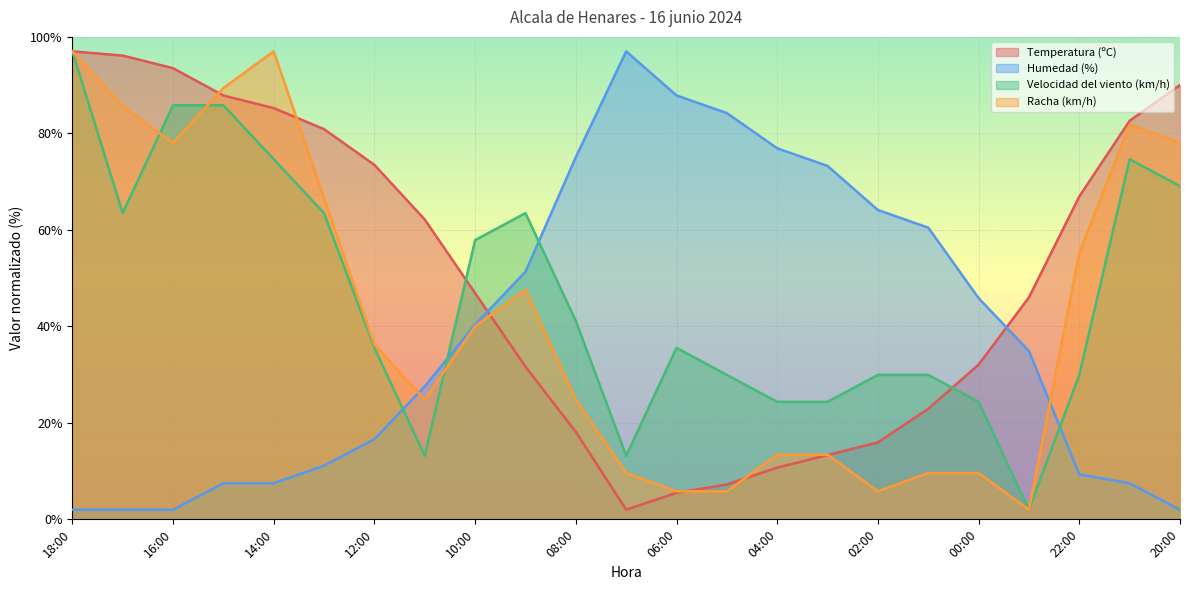

Reading right to left, extract all data points from this chart.

Temperatura (ºC): 20:00=90.0	21:00=82.6	22:00=66.9	23:00=46.0	00:00=32.1	01:00=22.9	02:00=15.9	03:00=13.3	04:00=10.7	05:00=7.2	06:00=5.5	07:00=2.0	08:00=18.1	09:00=31.6	10:00=46.9	11:00=62.1	12:00=73.5	13:00=80.9	14:00=85.2	15:00=87.8	16:00=93.5	17:00=96.1	18:00=97.0
Humedad (%): 20:00=2.0	21:00=7.5	22:00=9.3	23:00=34.9	00:00=45.8	01:00=60.5	02:00=64.1	03:00=73.2	04:00=76.9	05:00=84.2	06:00=87.9	07:00=97.0	08:00=75.1	09:00=51.3	10:00=40.4	11:00=27.6	12:00=16.6	13:00=11.1	14:00=7.5	15:00=7.5	16:00=2.0	17:00=2.0	18:00=2.0
Velocidad del viento (km/h): 20:00=69.1	21:00=74.6	22:00=29.9	23:00=2.0	00:00=24.4	01:00=29.9	02:00=29.9	03:00=24.4	04:00=24.4	05:00=29.9	06:00=35.5	07:00=13.2	08:00=41.1	09:00=63.5	10:00=57.9	11:00=13.2	12:00=35.5	13:00=63.5	14:00=74.6	15:00=85.8	16:00=85.8	17:00=63.5	18:00=97.0
Racha (km/h): 20:00=78.0	21:00=81.8	22:00=55.2	23:00=2.0	00:00=9.6	01:00=9.6	02:00=5.8	03:00=13.4	04:00=13.4	05:00=5.8	06:00=5.8	07:00=9.6	08:00=24.8	09:00=47.6	10:00=40.0	11:00=24.8	12:00=36.2	13:00=66.6	14:00=97.0	15:00=89.4	16:00=78.0	17:00=85.6	18:00=97.0